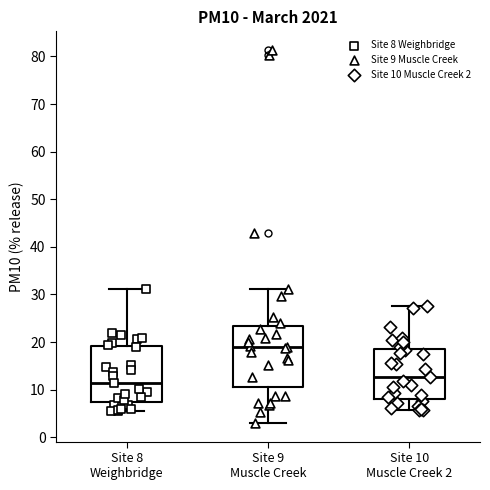

Which box's median line is the lowest?

Site 8 Weighbridge